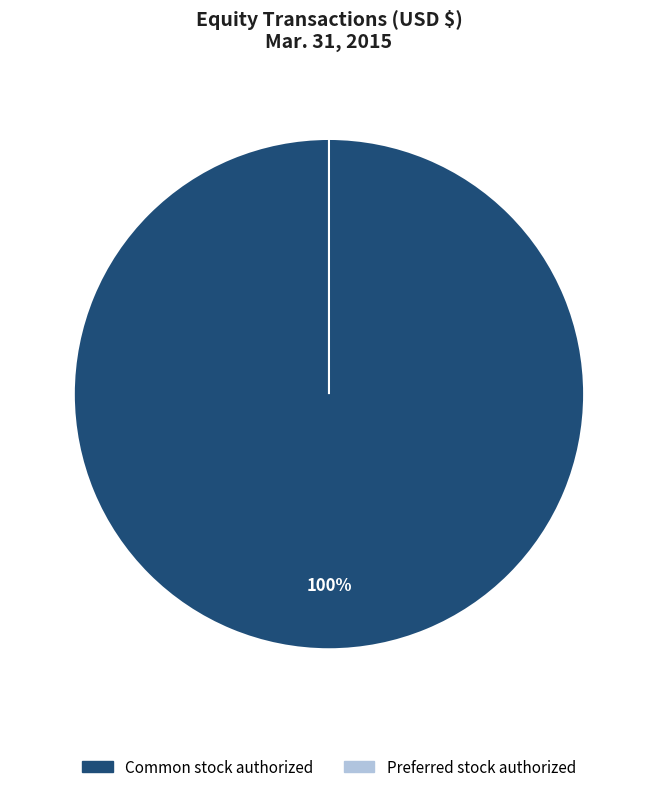

What is the smallest slice in the pie chart?

Preferred stock authorized